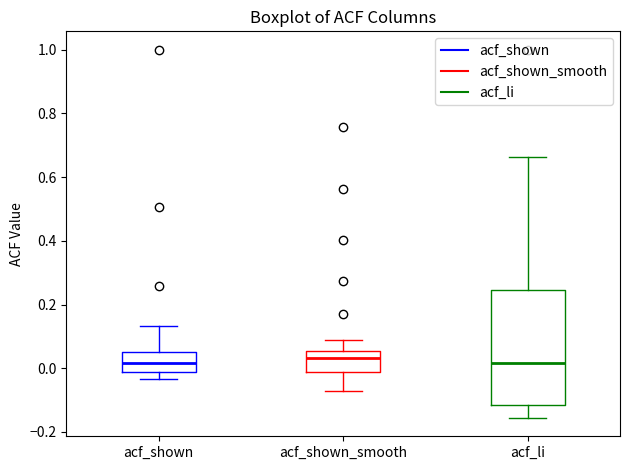

Reading left to right, read every box against the y-axis: the position of its median line, the range the box covers, and the ends of its whiskers. The values are not printed on the chart, so give them approximately, as read against the axis.

acf_shown: median 0.02, box -0.02 to 0.06, whiskers -0.04 to 0.14
acf_shown_smooth: median 0.04, box -0.02 to 0.06, whiskers -0.08 to 0.08
acf_li: median 0.02, box -0.12 to 0.24, whiskers -0.16 to 0.66